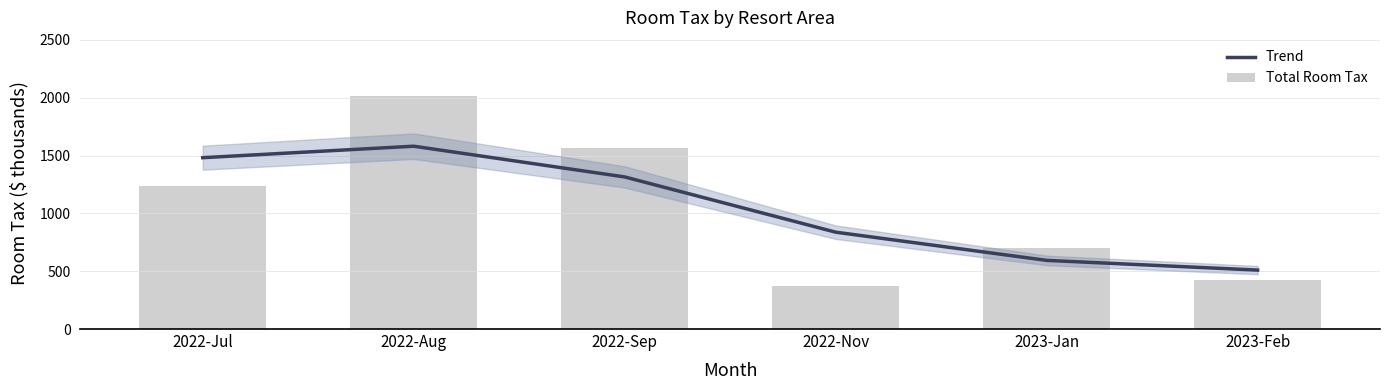

What is the value of the Total Room Tax bar at the 1st from the left?

1236.0